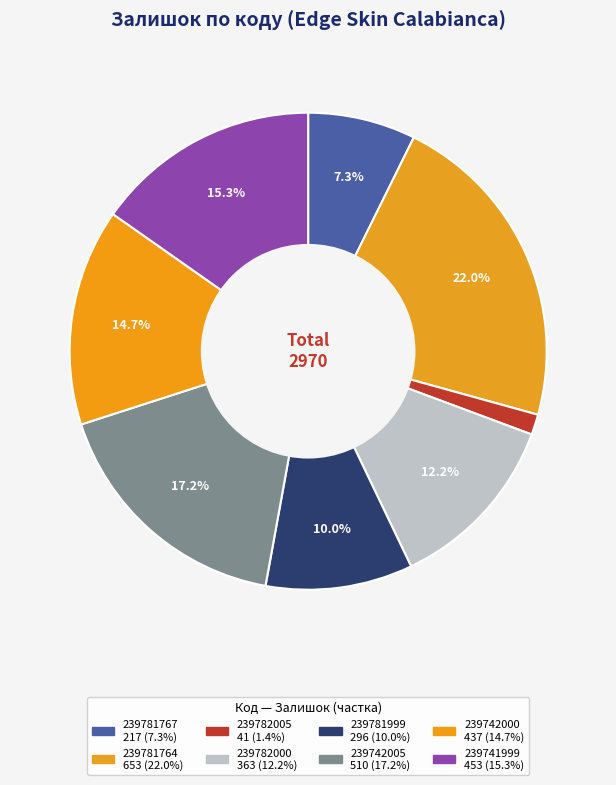

Which slice is the smallest?

239782005